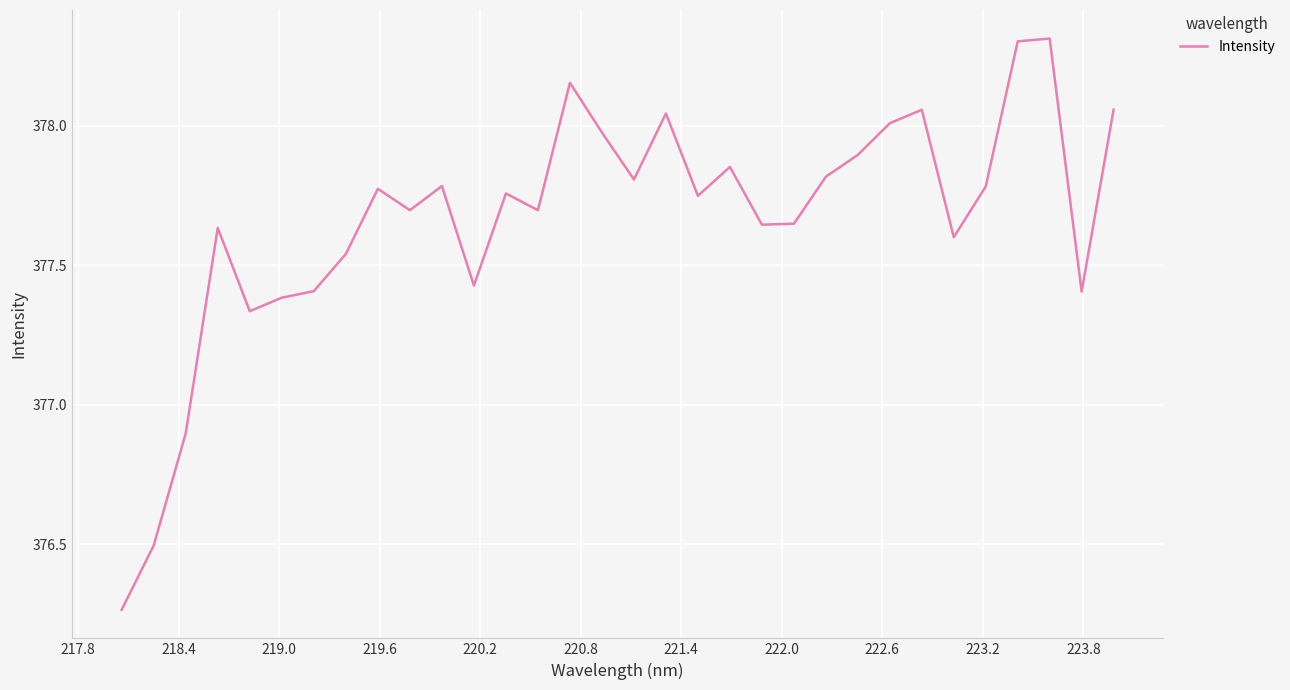

What is the greatest value displayed?

378.3